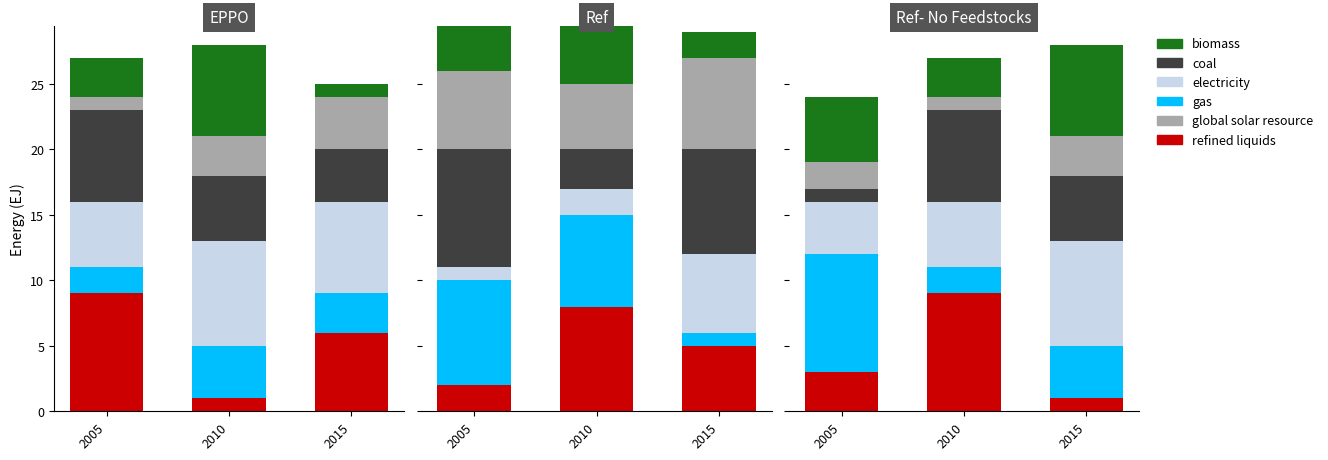

The refined liquids series shows 1 at 2015. True or false?

True